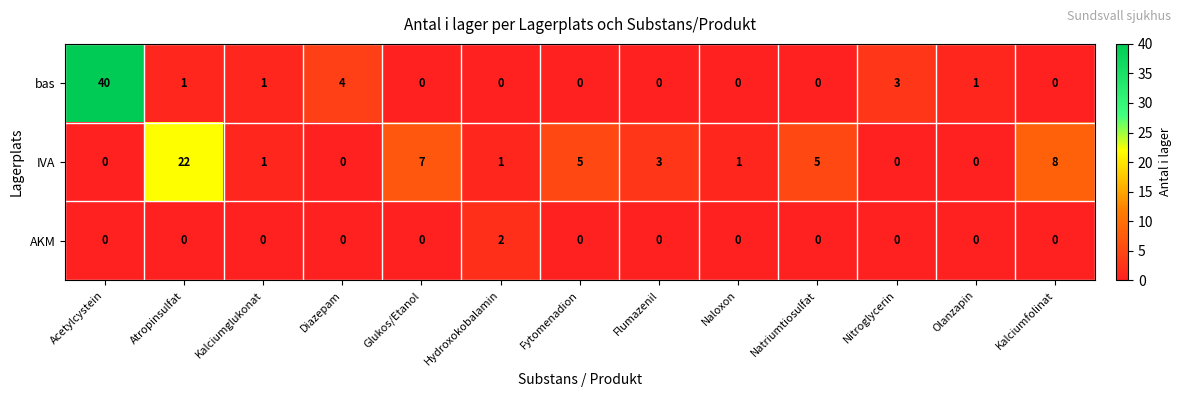

What is the sum of all IVA values?

53